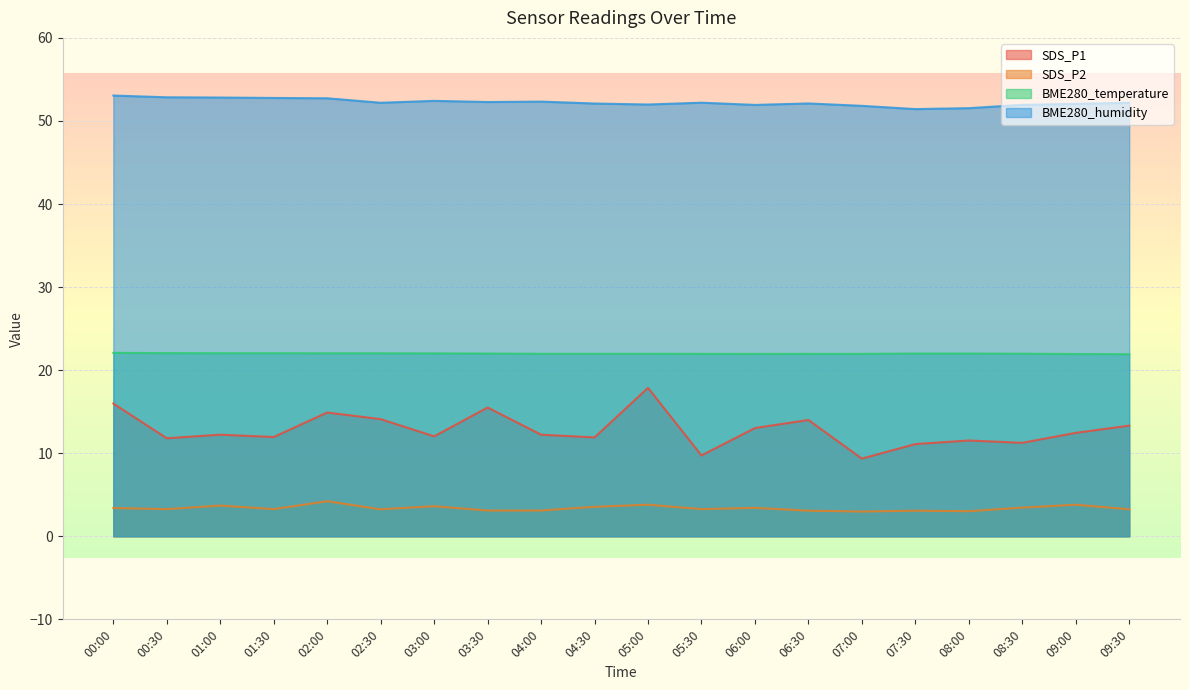

True or false: SDS_P1 and SDS_P2 intersect in this chart.

False